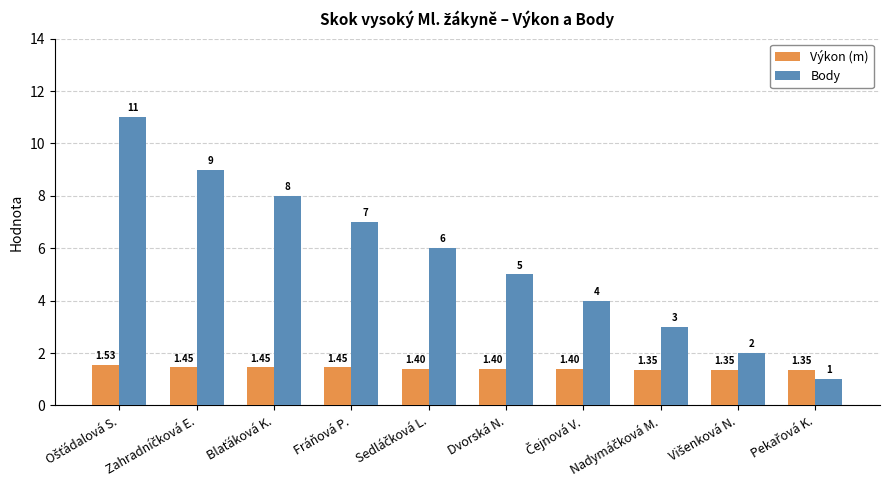

What is the difference between the maximum and second lowest values in the Body series?

9.0